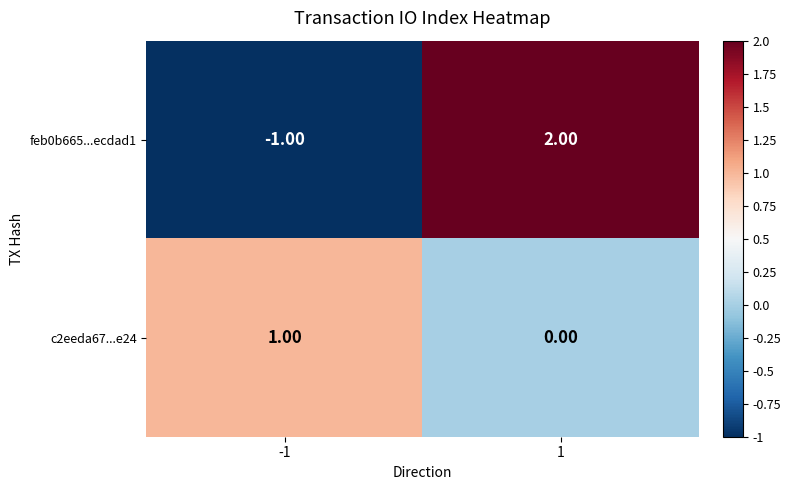

Rank the series at 1 from lowest to highest value.

c2eeda67...e24, feb0b665...ecdad1